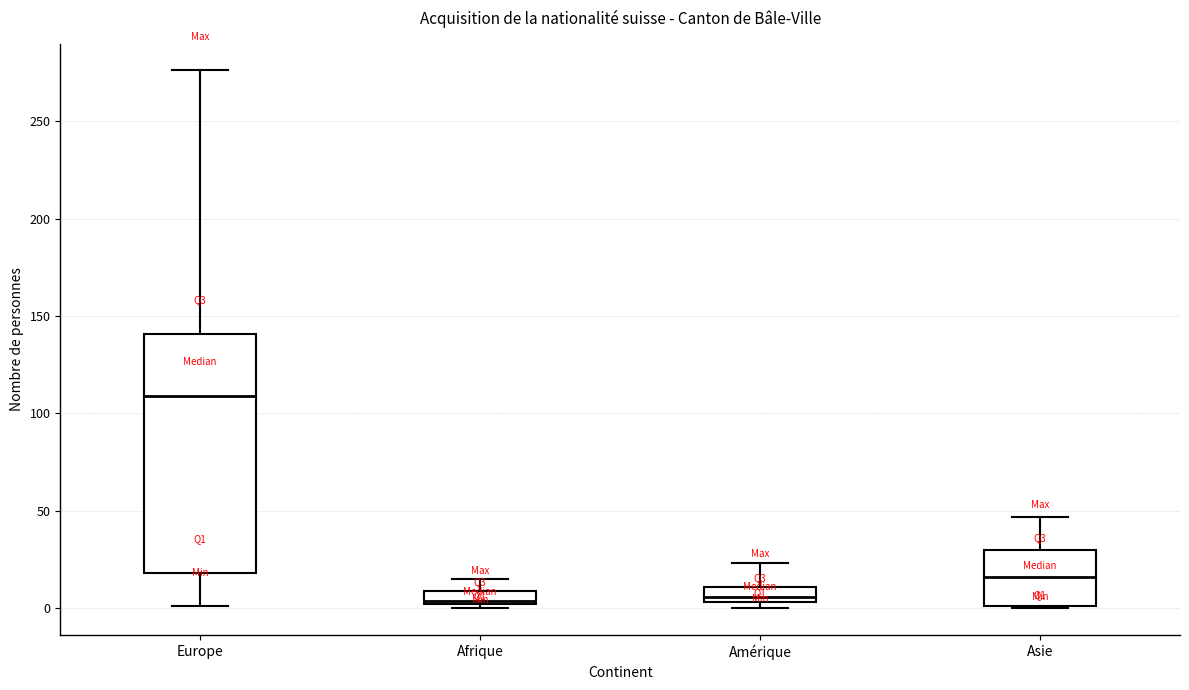

Which box's median line is the highest?

Europe